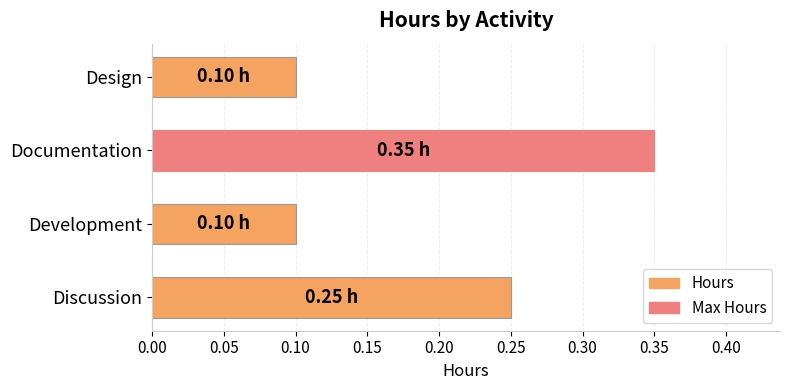

What is the sum of all values?

0.8